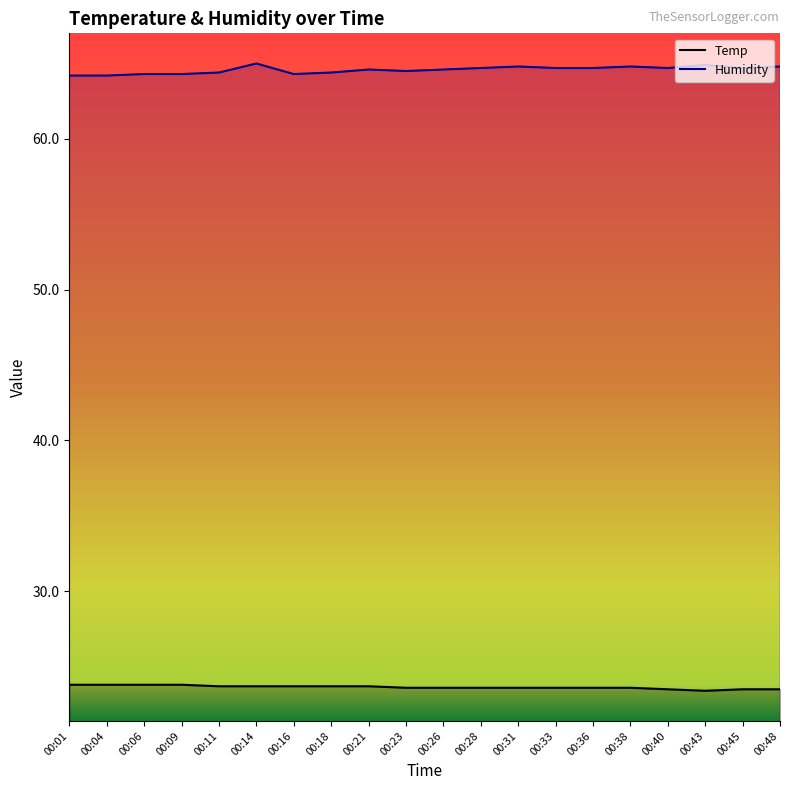

What is the difference between the highest and lowest values at 00:26?

41.0